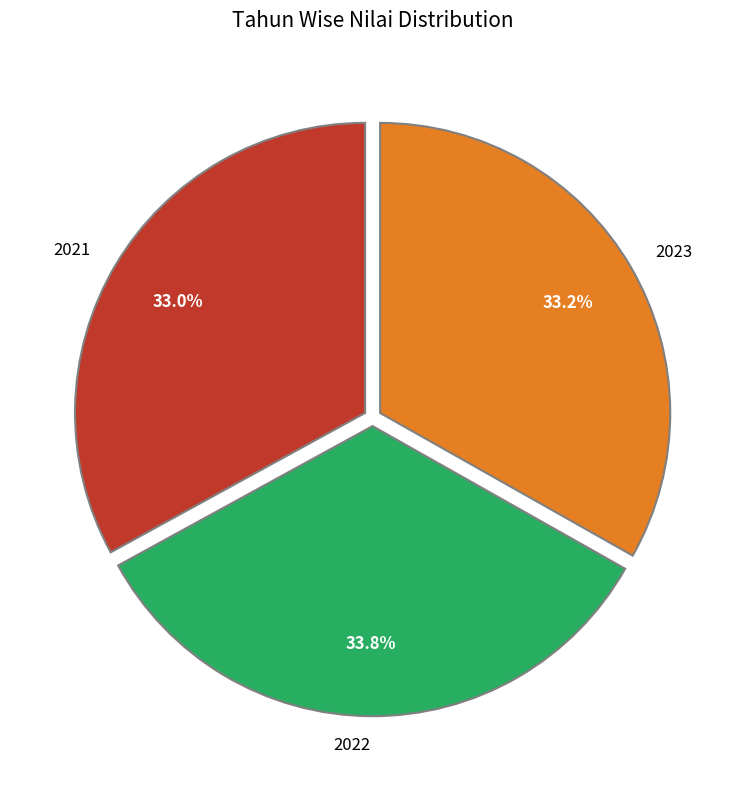

How many slices are in this pie chart?

3